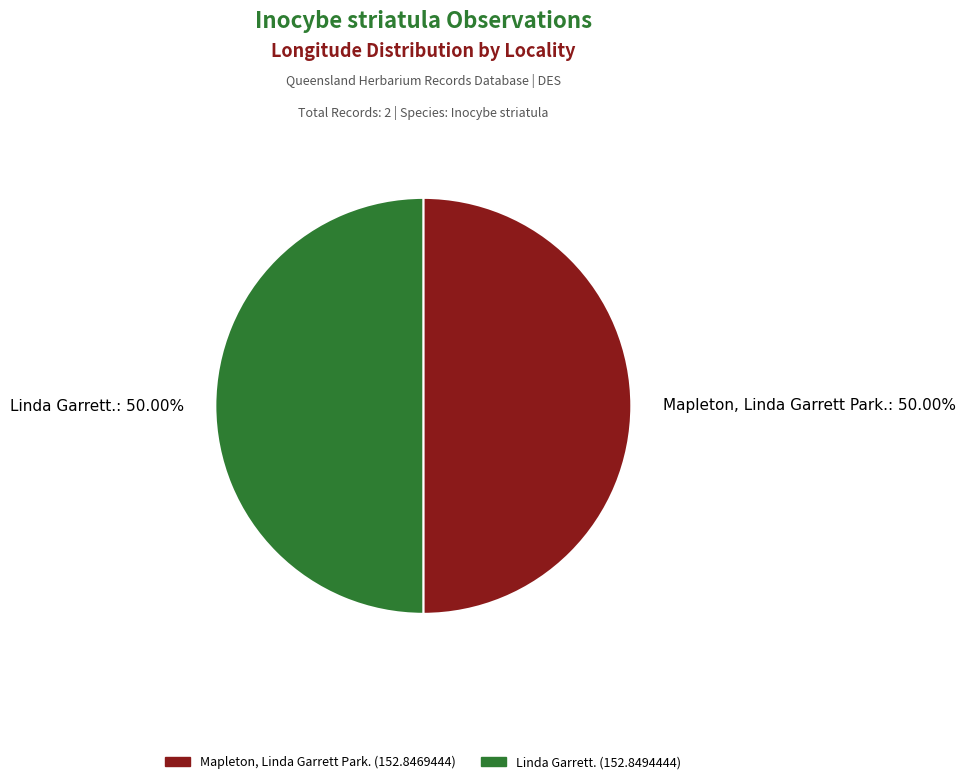

Approximately how many times larger is the value at Linda Garrett.: 50.00% compared to Mapleton, Linda Garrett Park.: 50.00%?

1.0